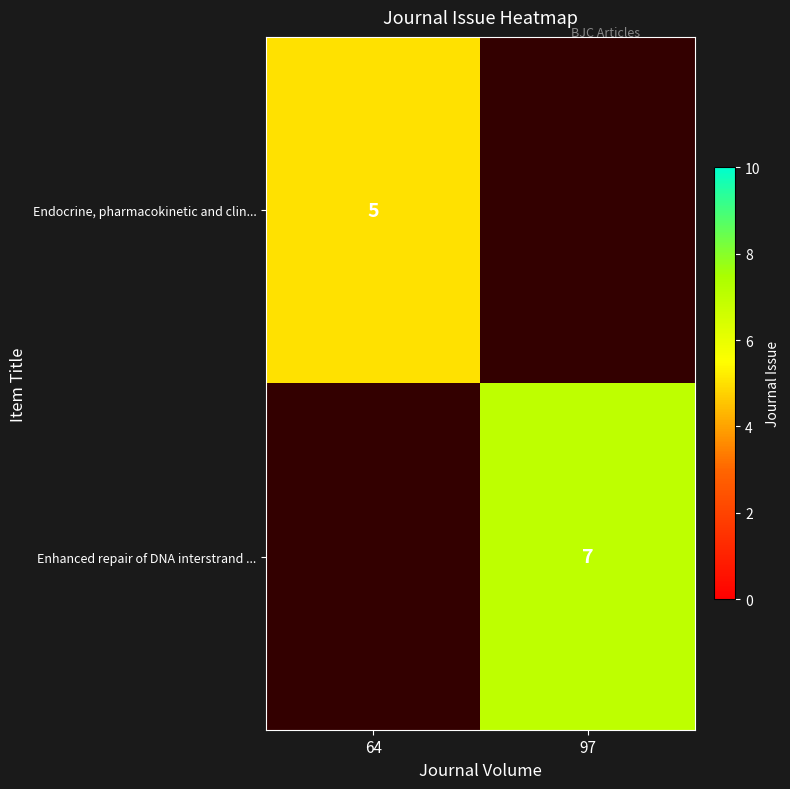

How many data points does each series have?

2